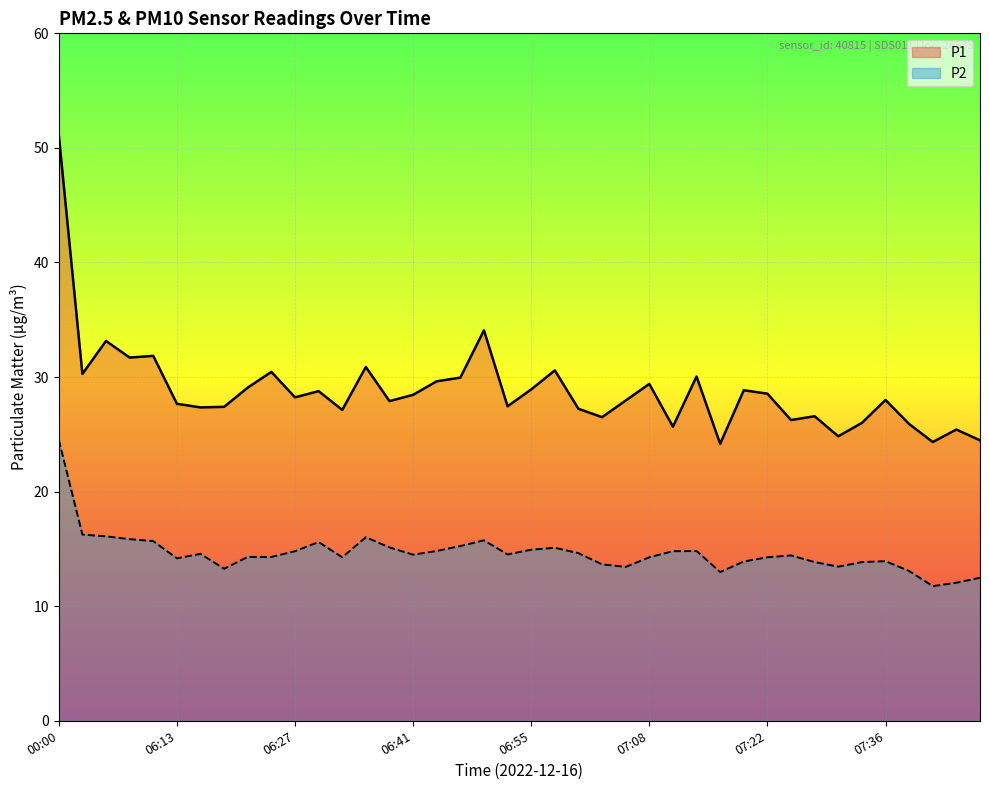

Which series has the largest range (max minus min)?

P1